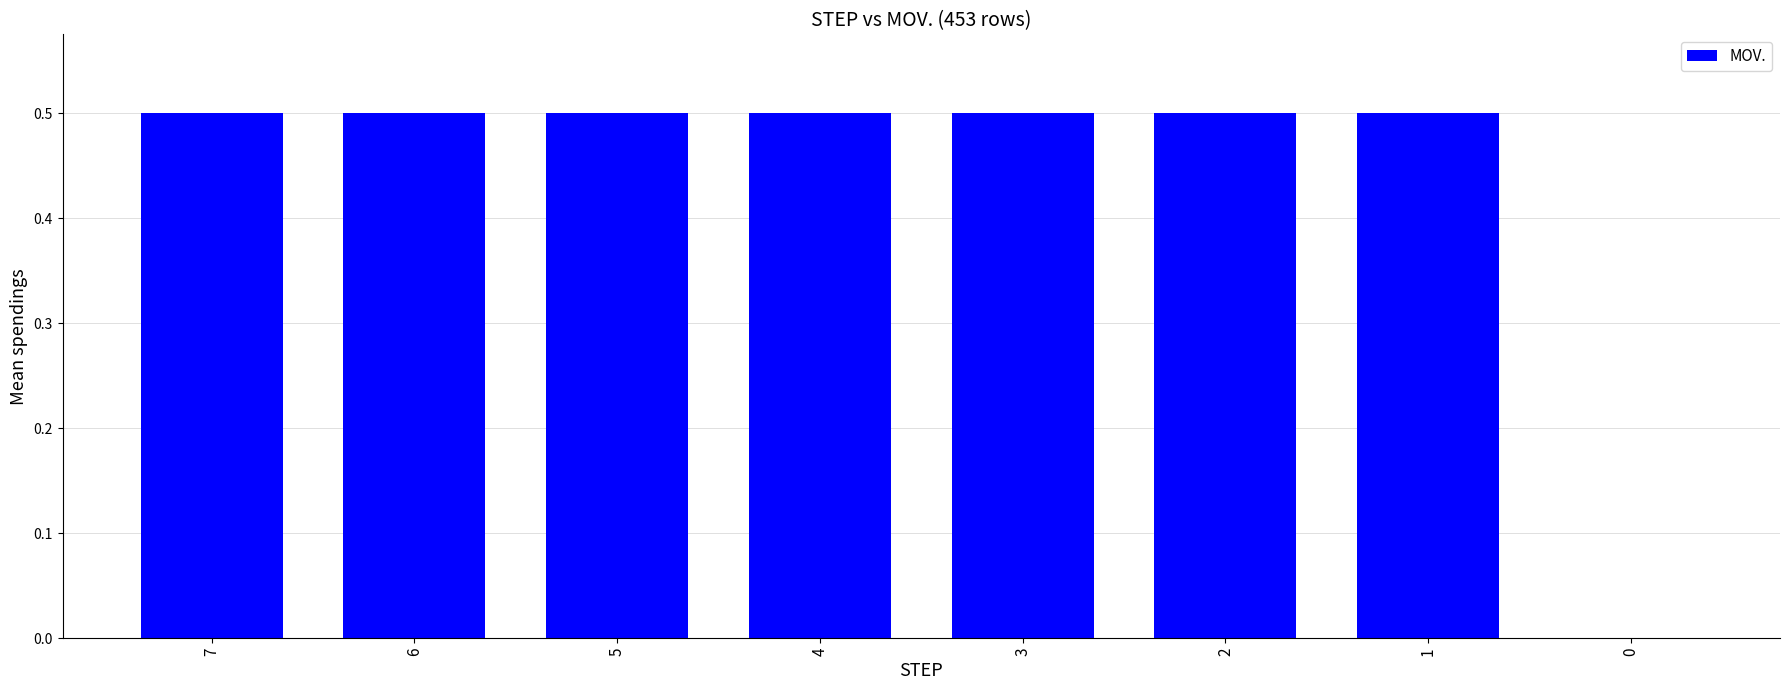

How many values exceed 0?

7